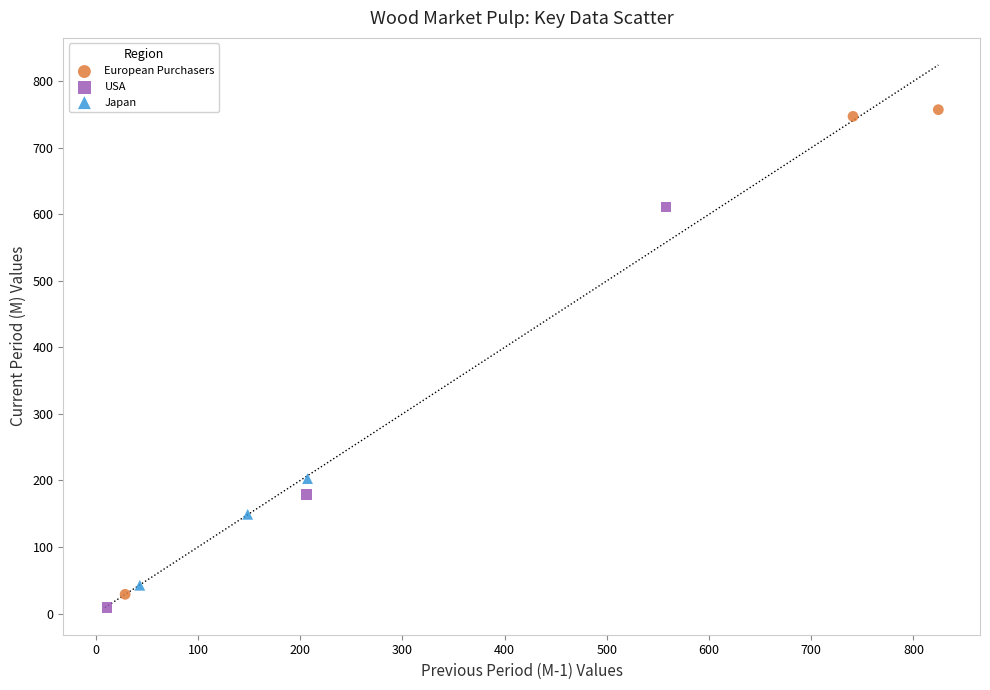

Which series reaches the maximum Y coordinate?

European Purchasers